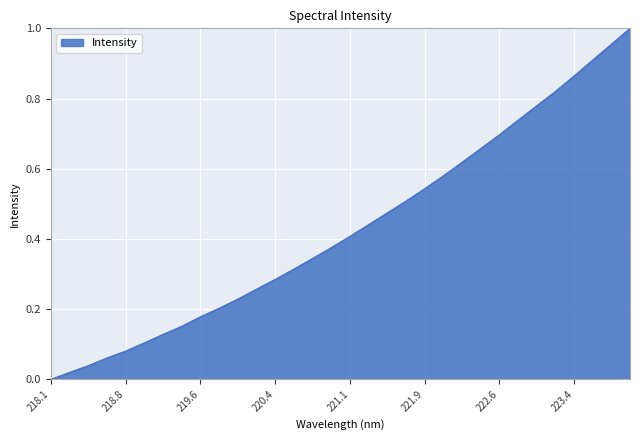

How many values are above zero?

31